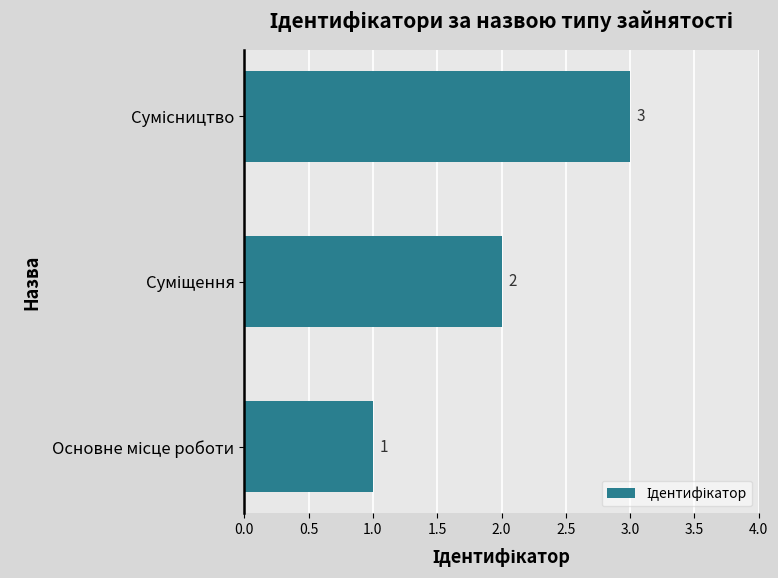

What is the sum of all values?

6